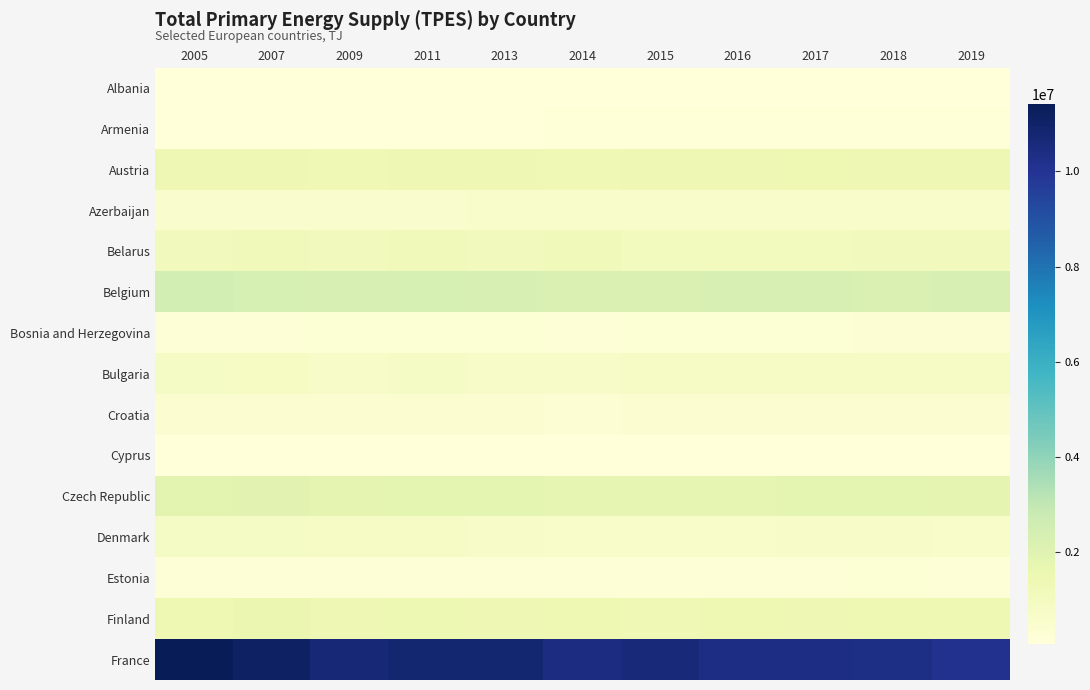

Reading left to right, list all the values displayed in this chart.

Albania: 2005=90727	2007=84538	2009=89757	2011=93044	2013=97126	2014=97802	2015=91691	2016=94373	2017=98591	2018=97812	2019=97812
Armenia: 2005=105195	2007=119456	2009=109285	2011=113709	2013=121440	2014=127328	2015=131831	2016=126659	2017=133575	2018=129092	2019=129092
Austria: 2005=1406947	2007=1392725	2009=1334013	2011=1379861	2013=1395623	2014=1341567	2015=1371516	2016=1383206	2017=1413984	2018=1374756	2019=1385998
Azerbaijan: 2005=562240	2007=507238	2009=499880	2011=526010	2013=581253	2014=599768	2015=601164	2016=595467	2017=600267	2018=601979	2019=601979
Belarus: 2005=1126487	2007=1174450	2009=1113247	2011=1224004	2013=1137980	2014=1159767	2015=1057037	2016=1049133	2017=1069138	2018=1128896	2019=1128896
Belgium: 2005=2431557	2007=2355320	2009=2328263	2011=2343561	2013=2335409	2014=2202997	2015=2197284	2016=2327674	2017=2314733	2018=2227345	2019=2311985
Bosnia and Herzegovina: 2005=211016	2007=222075	2009=260315	2011=299172	2013=270217	2014=251114	2015=258565	2016=282825	2017=282291	2018=312673	2019=312673
Bulgaria: 2005=832921	2007=842053	2009=728641	2011=799541	2013=708004	2014=745067	2015=774331	2016=755141	2017=779420	2018=774387	2019=774387
Croatia: 2005=408132	2007=422032	2009=397859	2011=383639	2013=353545	2014=336726	2015=351599	2016=354604	2017=366252	2018=356175	2019=356175
Cyprus: 2005=92919	2007=102086	2009=106002	2011=99354	2013=81064	2014=82769	2015=84733	2016=90431	2017=93442	2018=93837	2019=93837
Czech Republic: 2005=1894514	2007=1934101	2009=1783042	2011=1821255	2013=1809764	2014=1755791	2015=1758386	2016=1737680	2017=1814052	2018=1812842	2019=1780898
Denmark: 2005=790959	2007=829284	2009=770284	2011=753374	2013=724369	2014=681675	2015=681508	2016=697363	2017=705119	2018=712767	2019=691985
Estonia: 2005=218318	2007=238370	2009=203994	2011=235897	2013=255508	2014=242559	2015=228940	2016=250979	2017=239037	2018=262424	2019=218003
Finland: 2005=1439934	2007=1543113	2009=1400385	2011=1473535	2013=1399912	2014=1429438	2015=1357126	2016=1417309	2017=1400211	2018=1422905	2019=1419104
France: 2005=11415658	2007=11107923	2009=10674996	2011=10801724	2013=10833344	2014=10415806	2015=10576406	2016=10380127	2017=10364419	2018=10314376	2019=10106962